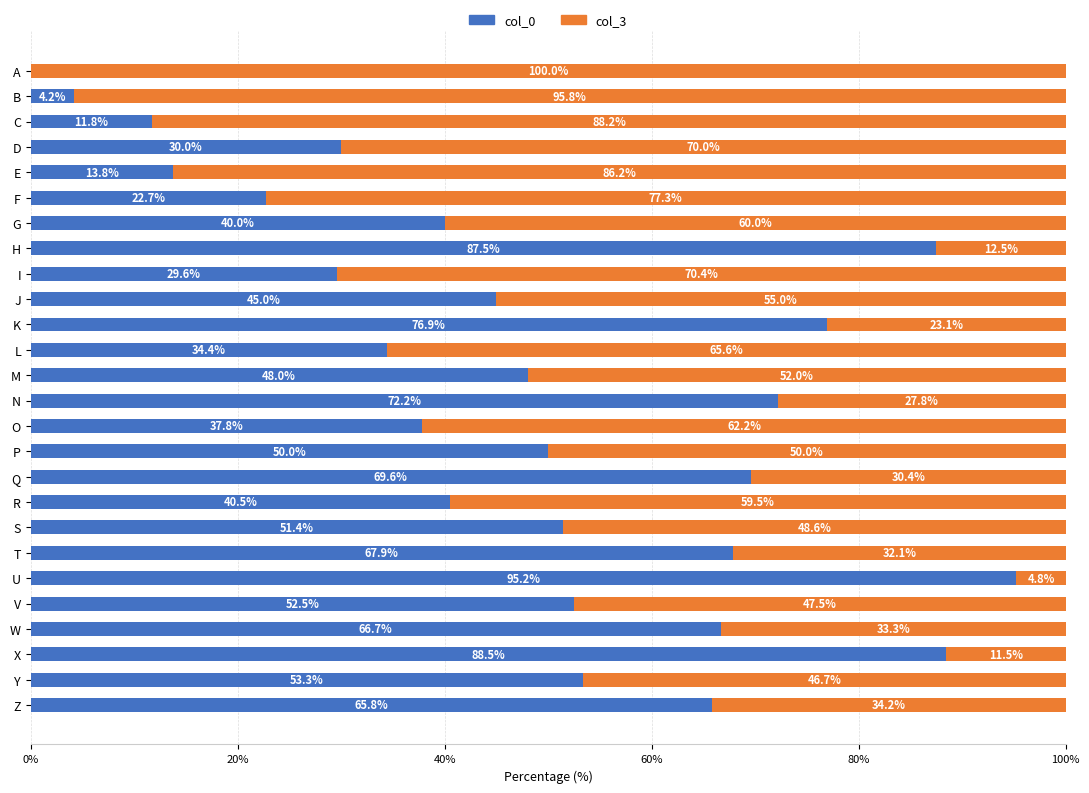

The value of col_0 at O is 52.5. True or false?

False